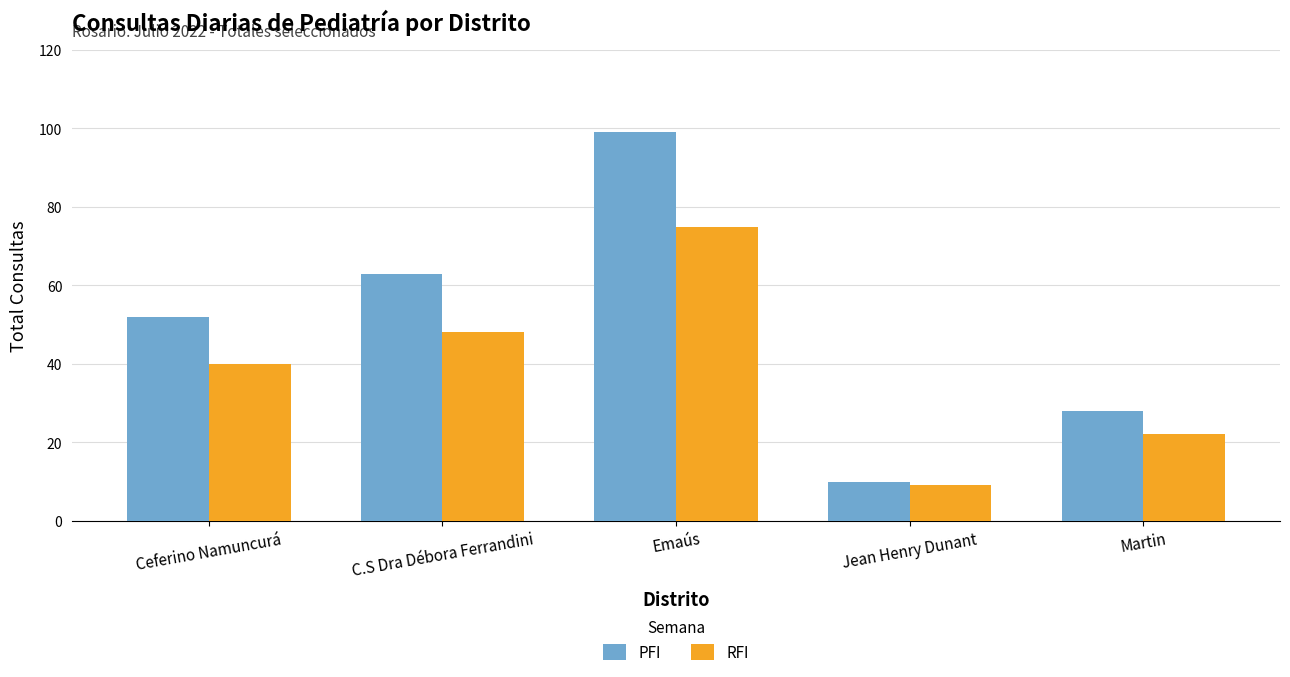

At Ceferino Namuncurá, list the series in order from smallest to largest.

RFI, PFI